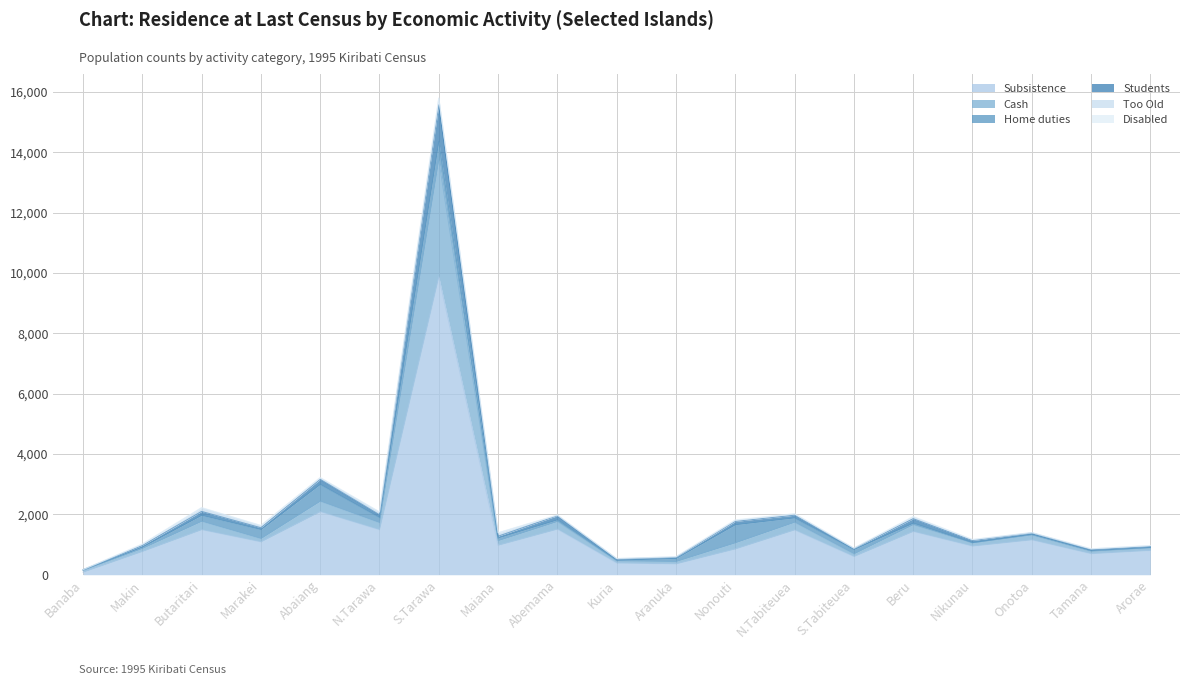

What is the maximum value for Subsistence?

9876